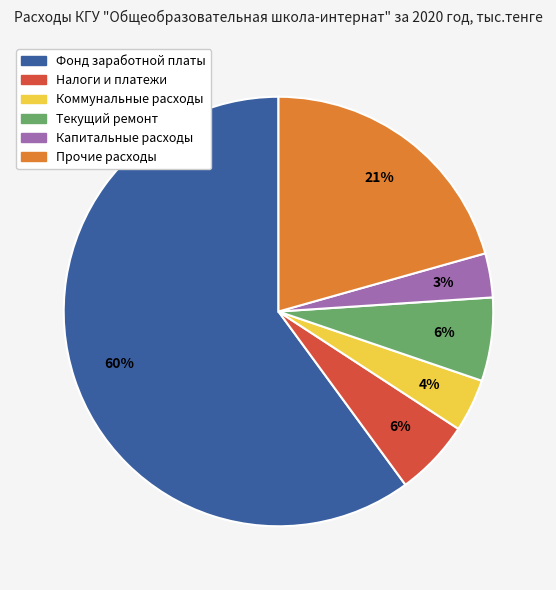

To the nearest percent, what portion does Коммунальные расходы represent?

4%